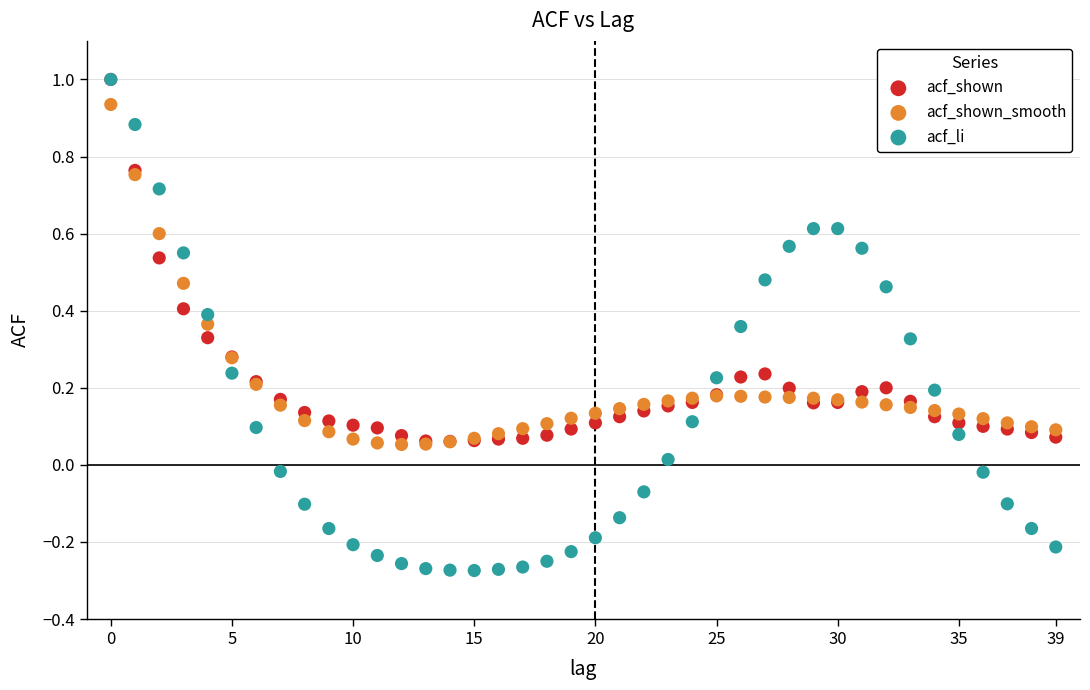

What are all the series names shown in the legend?

acf_shown, acf_shown_smooth, acf_li